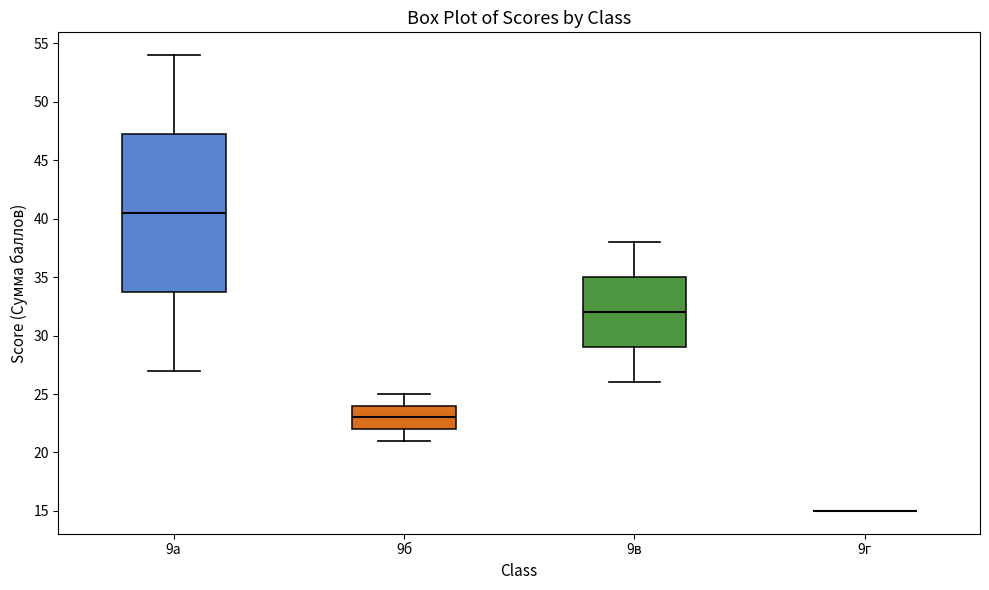

Where does the median line of the box for 9а sit on the y-axis? The values are not printed on the chart, so give them approximately, as read against the axis.

40.5